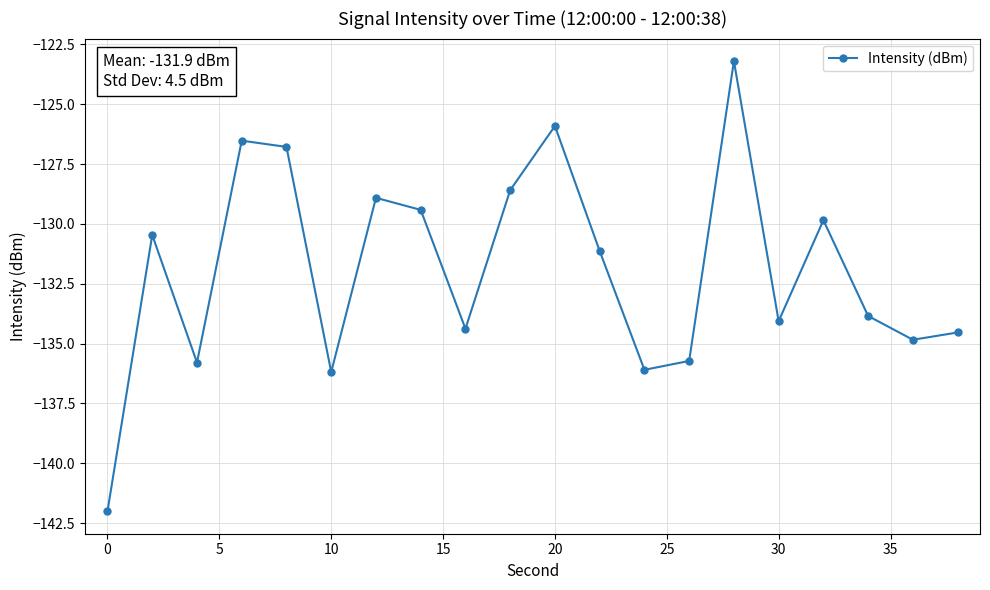

What is the maximum value shown in the chart?

-123.2